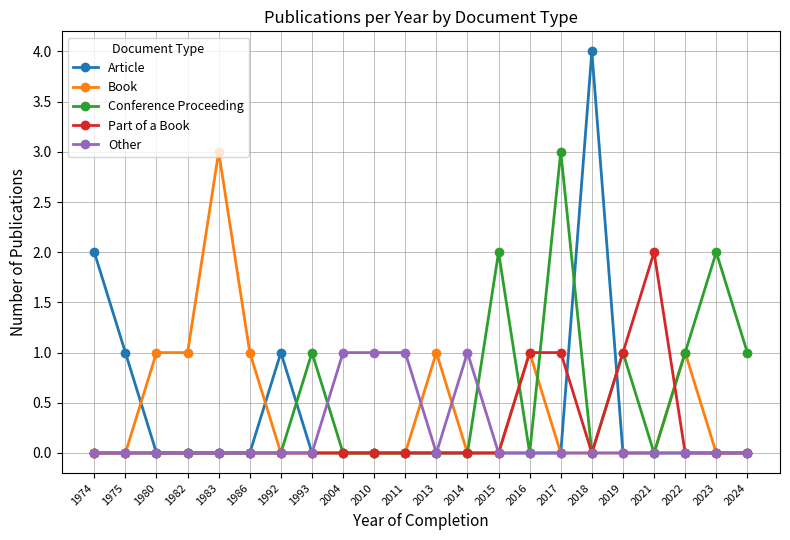

How many data points does each series have?

22